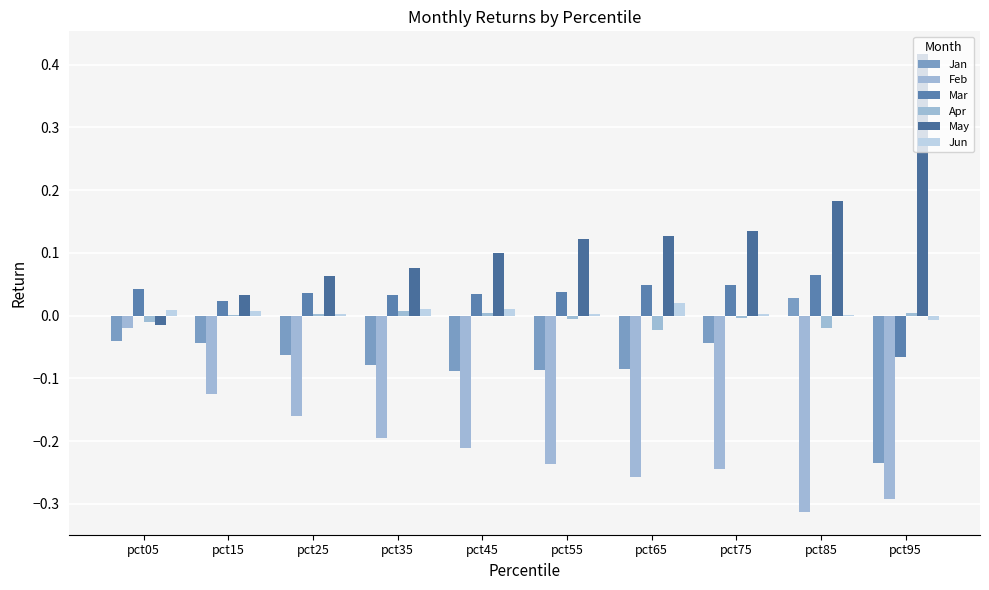

The Feb series shows -0.4 at pct75. True or false?

False